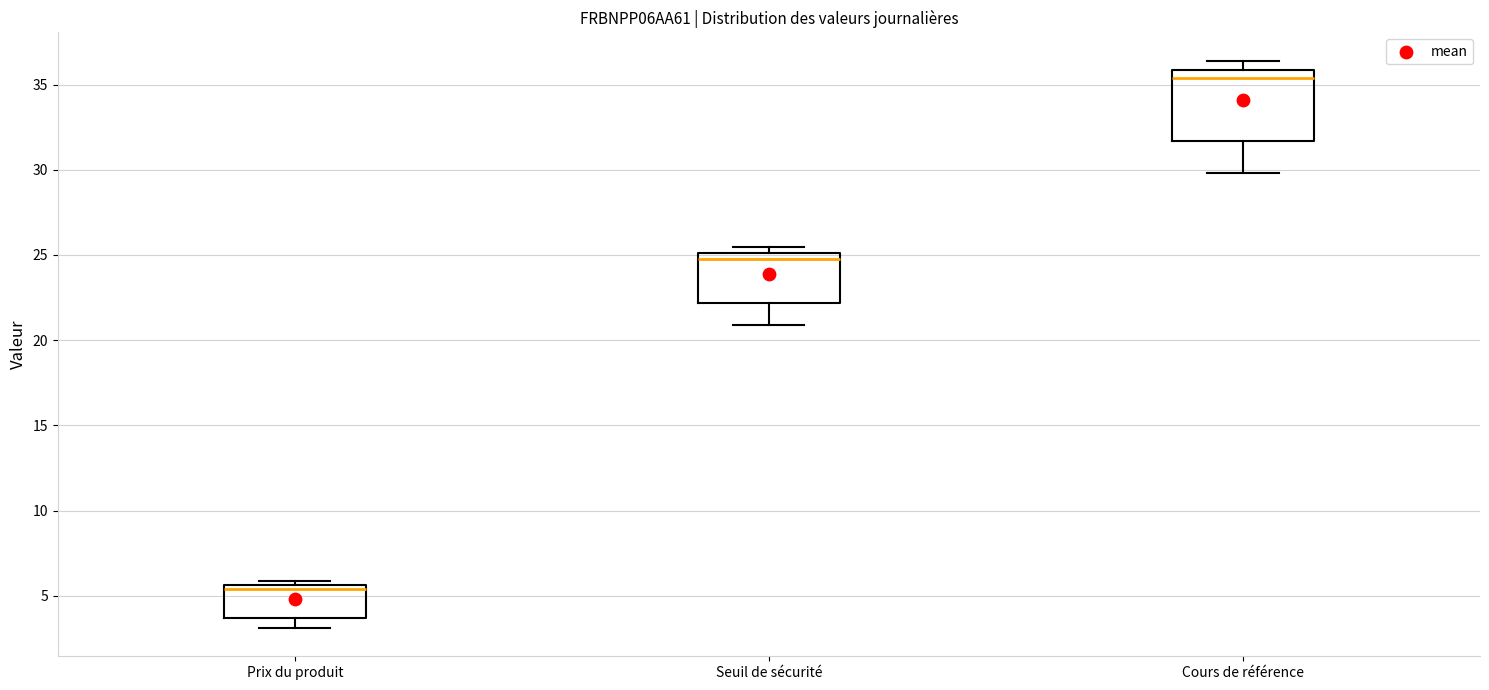

Reading left to right, transcribe this box plot: for each box, give where its median line is, the range the box spans, and where its two whiskers end, as read against the y-axis. The values are not printed on the chart, so give them approximately, as read against the axis.

Prix du produit: median 5.5 (just below the box's upper edge), box 3.5 to 5.5, whiskers 3.0 to 6.0
Seuil de sécurité: median 25.0 (just below the box's upper edge), box 22.0 to 25.0, whiskers 21.0 to 25.5
Cours de référence: median 35.5, box 31.5 to 36.0, whiskers 30.0 to 36.5